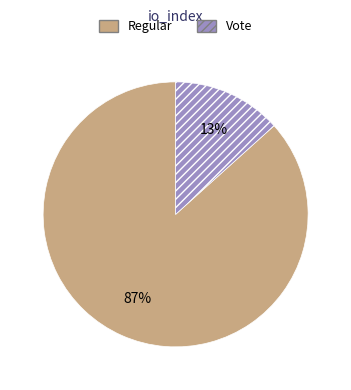

What percentage is the Vote slice, to the nearest percent?

13%